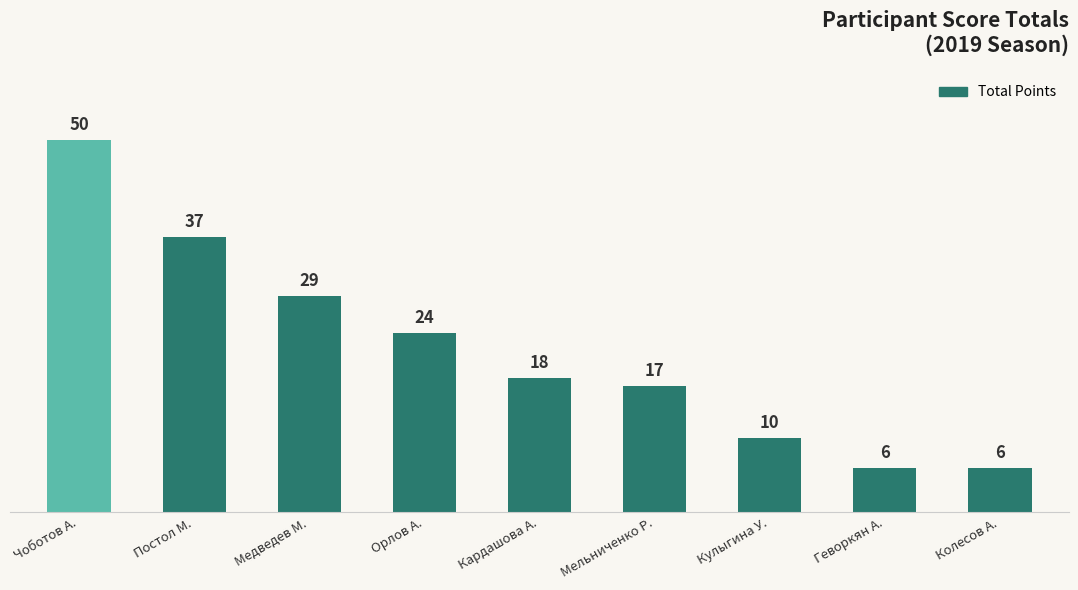

At which category does the chart reach its peak across all series?

Чоботов А.